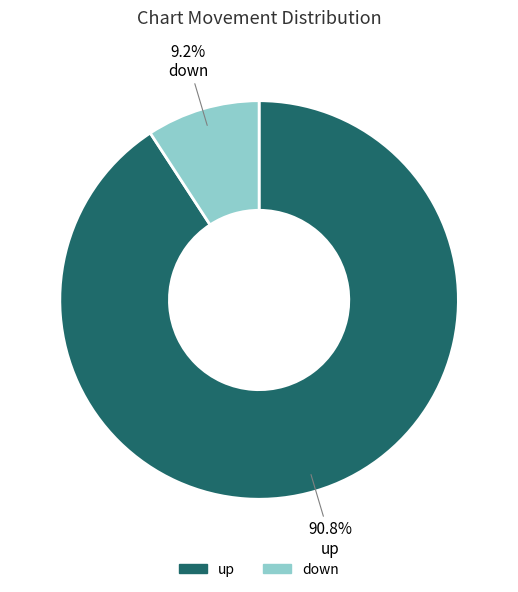

Does up represent more than half of the total?

Yes